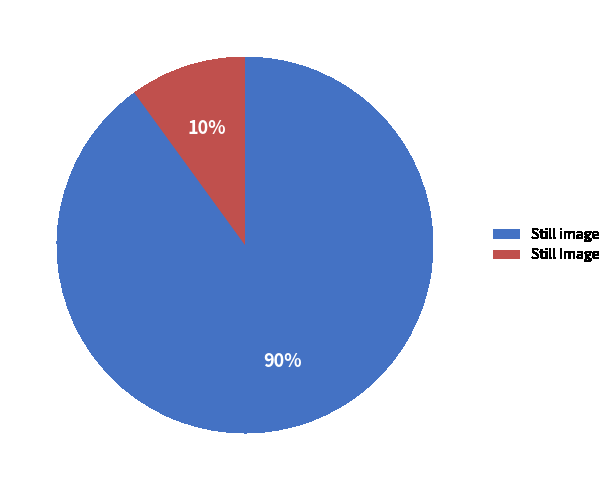

Which category has the biggest portion of the pie?

Still image